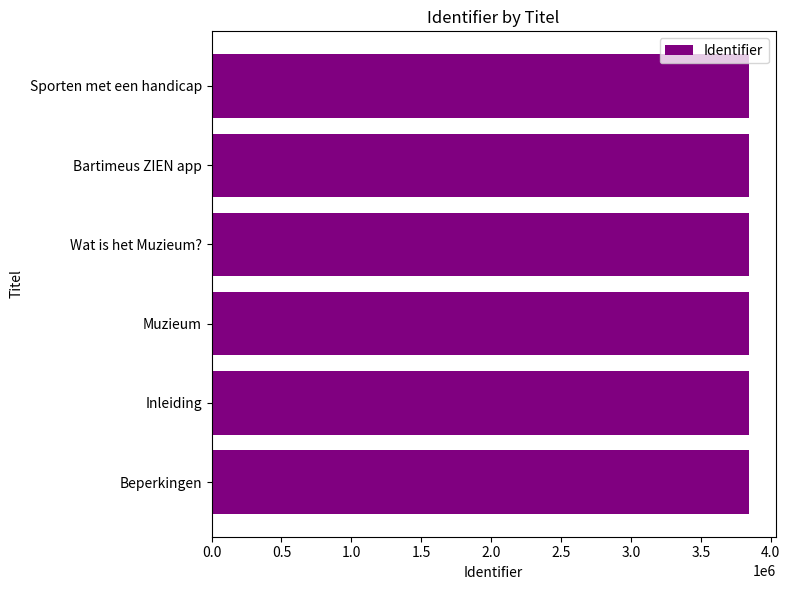

How many data points are less than 3842979?

3